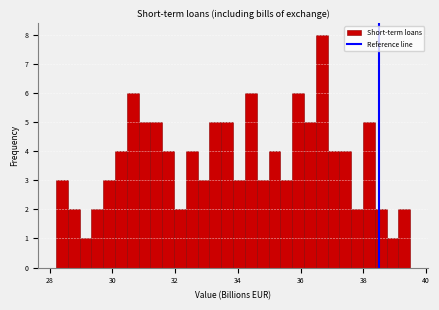

Around what value on the x-axis is the tallest bar? Give the approximate position of its centre, as read against the axis.

36.6